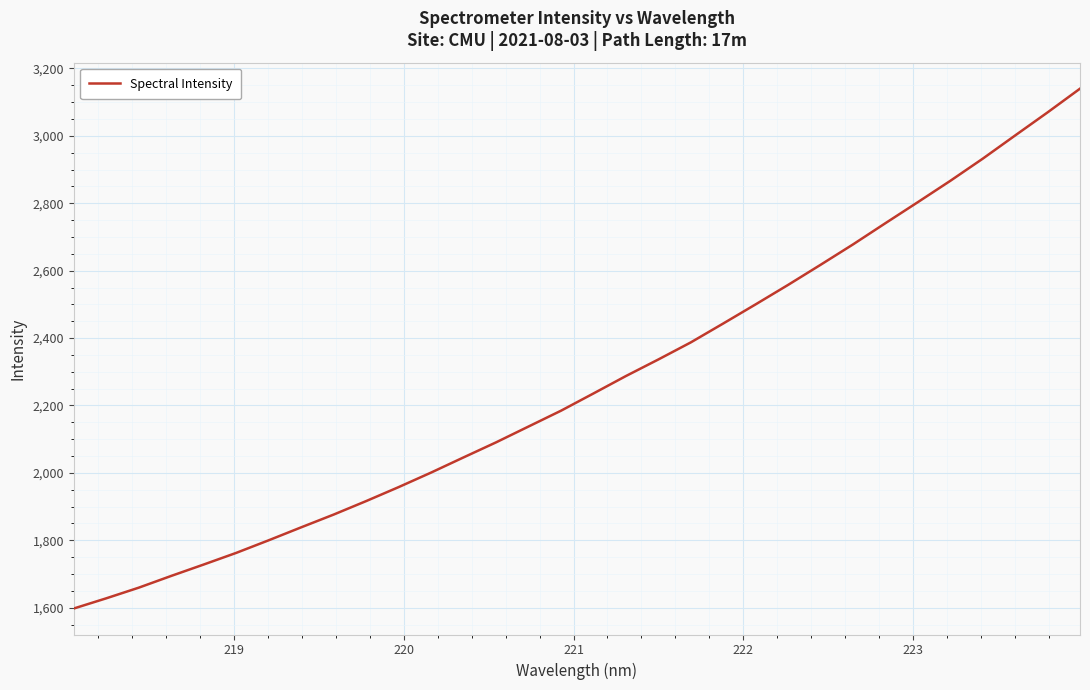

What is the smallest value displayed?

1597.6